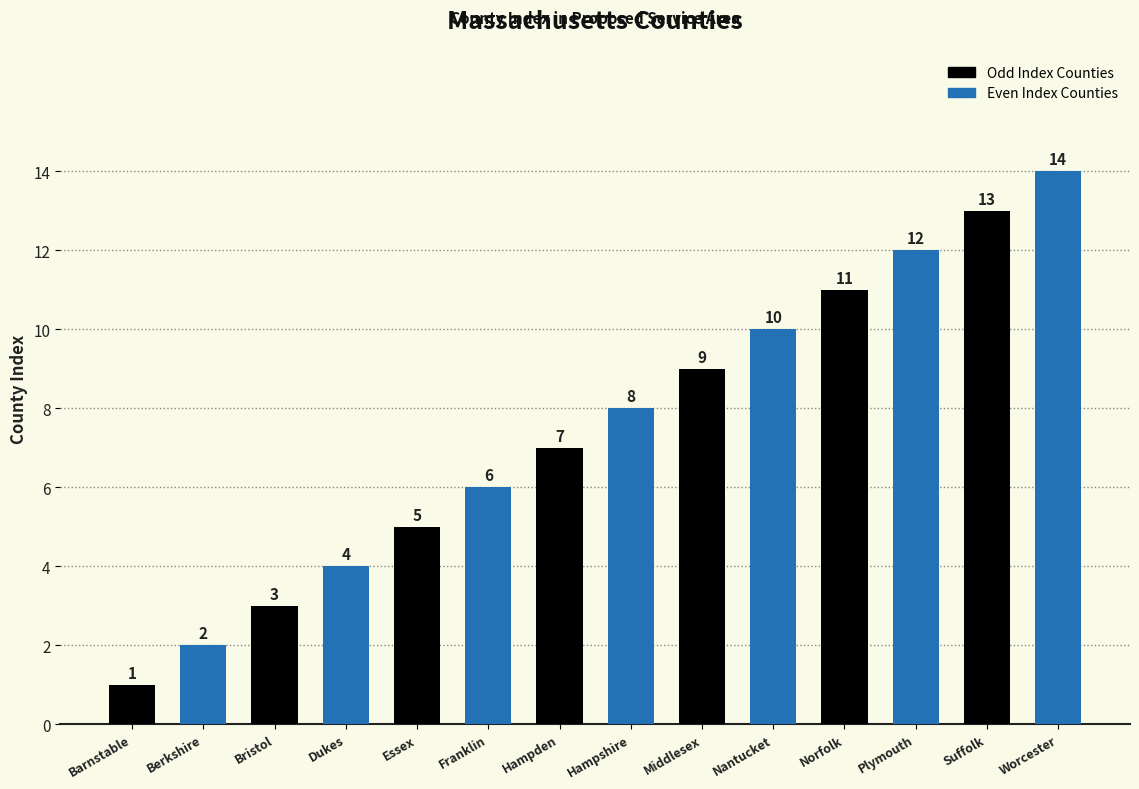

Reading left to right, extract all data points from this chart.

1	2	3	4	5	6	7	8	9	10	11	12	13	14